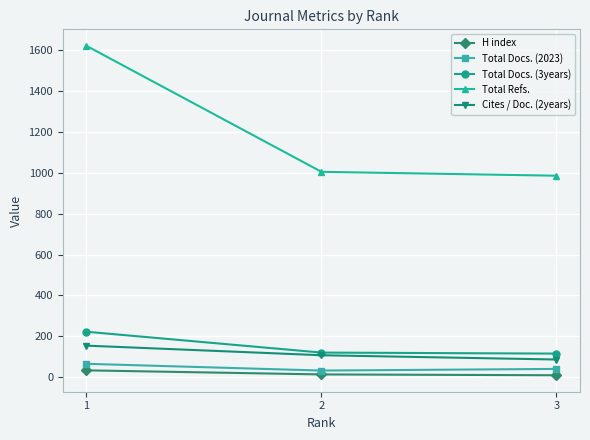

The Total Docs. (2023) series shows 40 at 3. True or false?

True